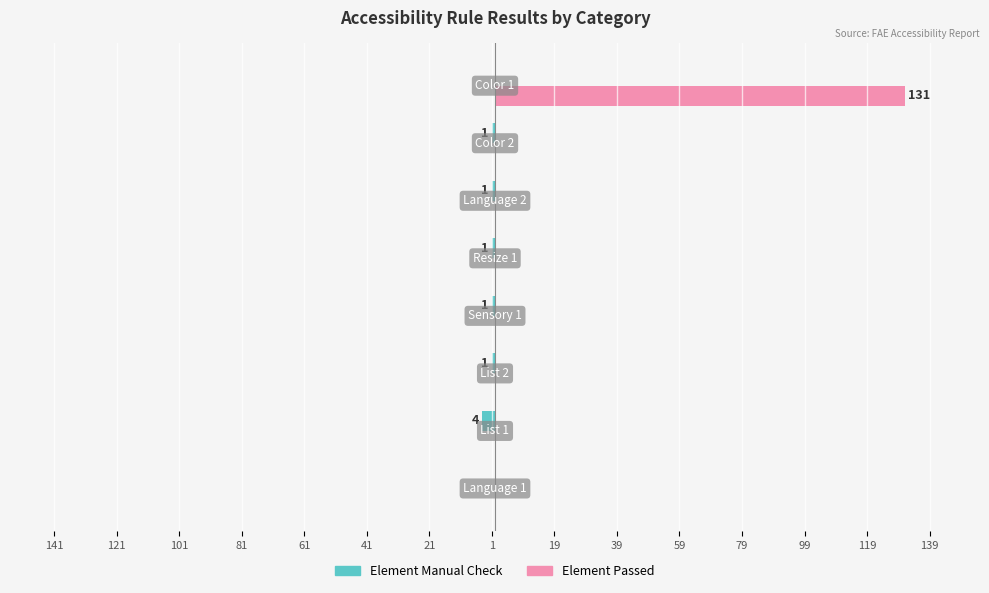

What are all the series names shown in the legend?

Element Manual Check, Element Passed